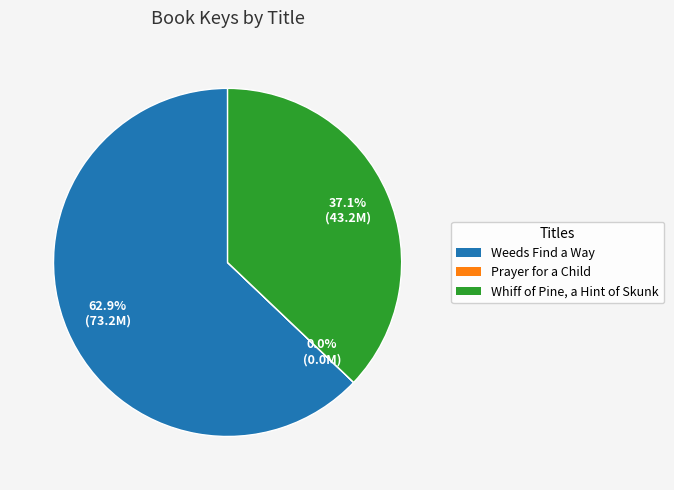

Does any single category account for the majority?

Yes